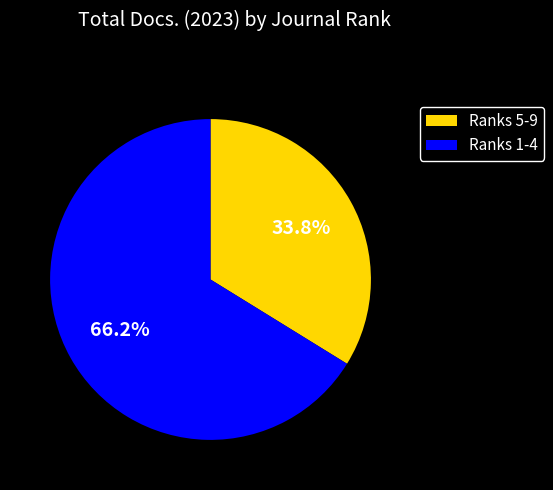

Is there any slice that represents more than half of the pie?

Yes